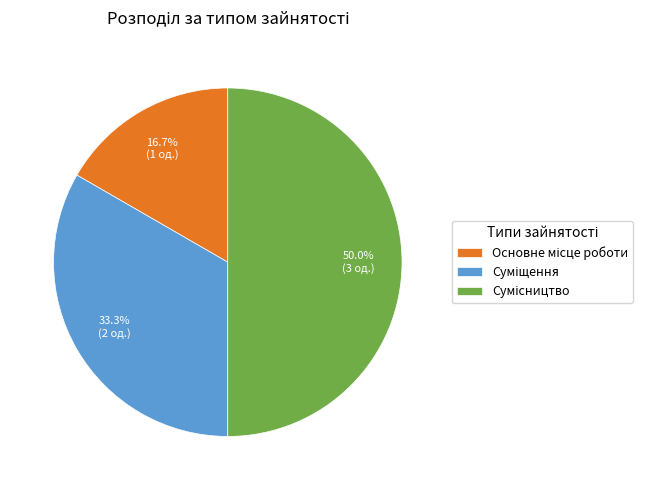

Does Сумісництво account for over 50% of the chart?

No